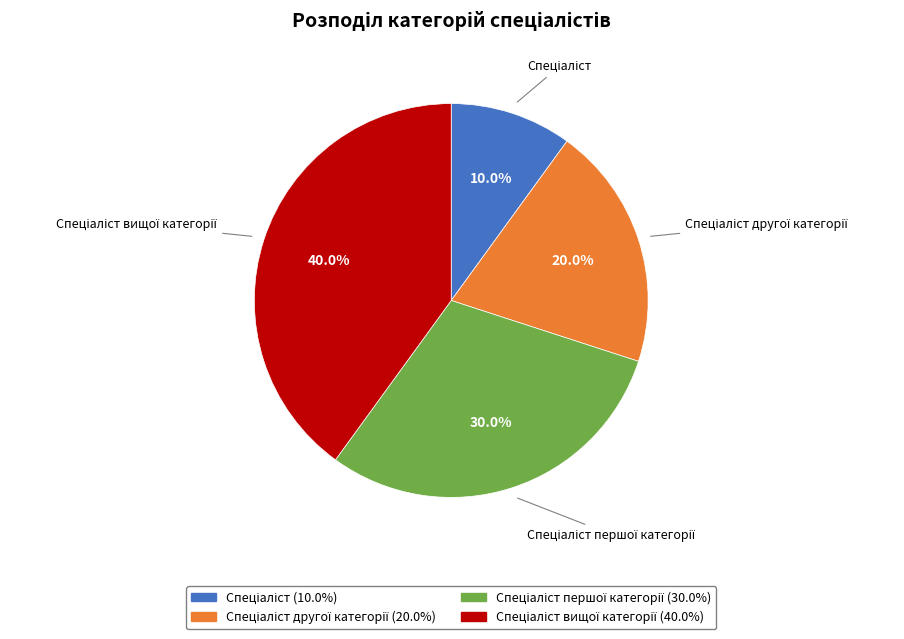

How many slices are in this pie chart?

4